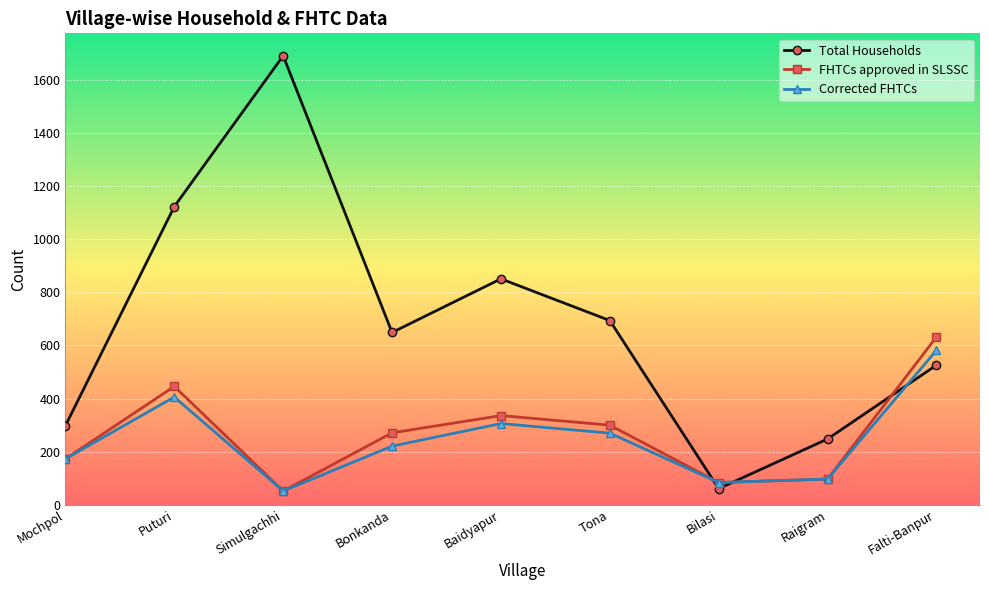

What is the average value of the Corrected FHTCs series?

243